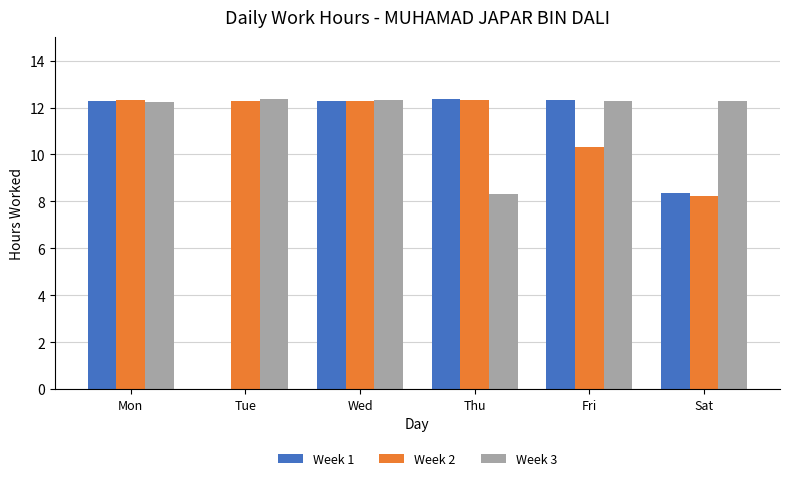

The value of Week 3 at Sat is 12.3. True or false?

True